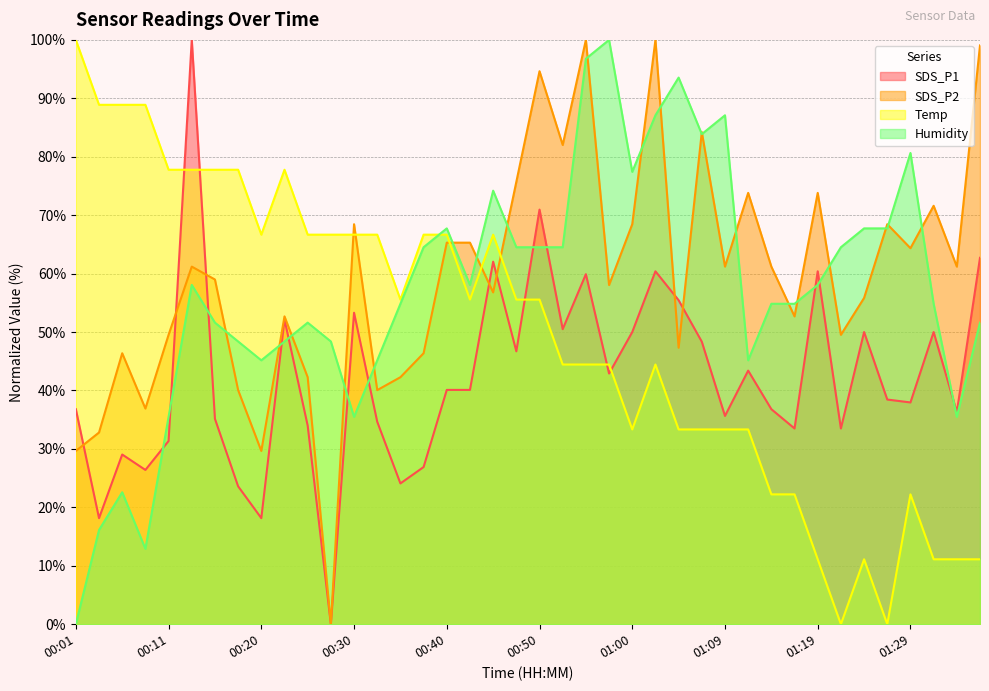

Which series has the largest total across all categories?

SDS_P2